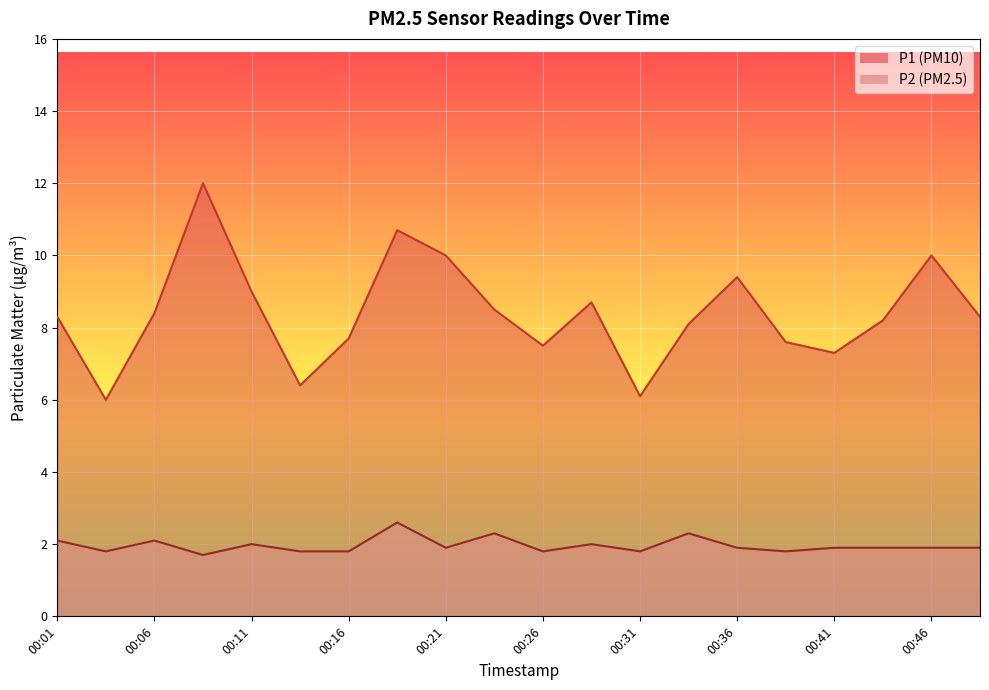

What are all the series names shown in the legend?

P1, P2